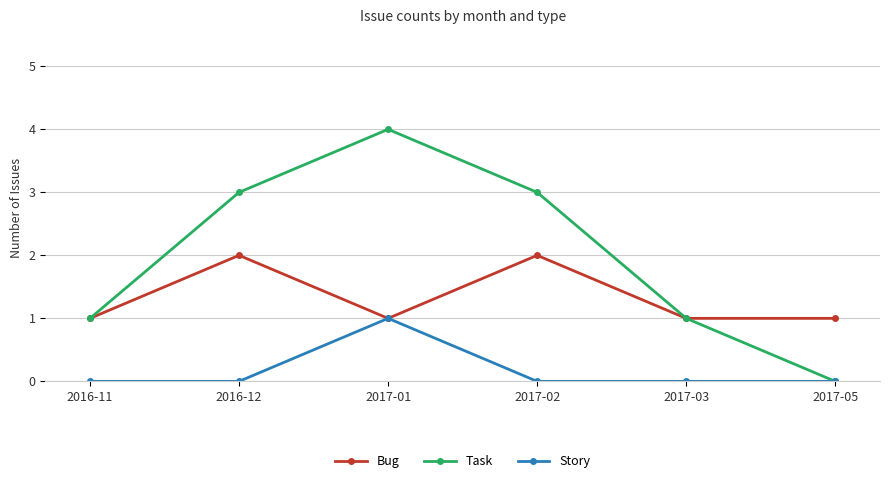

The value of Story at 2017-02 is -1. True or false?

False